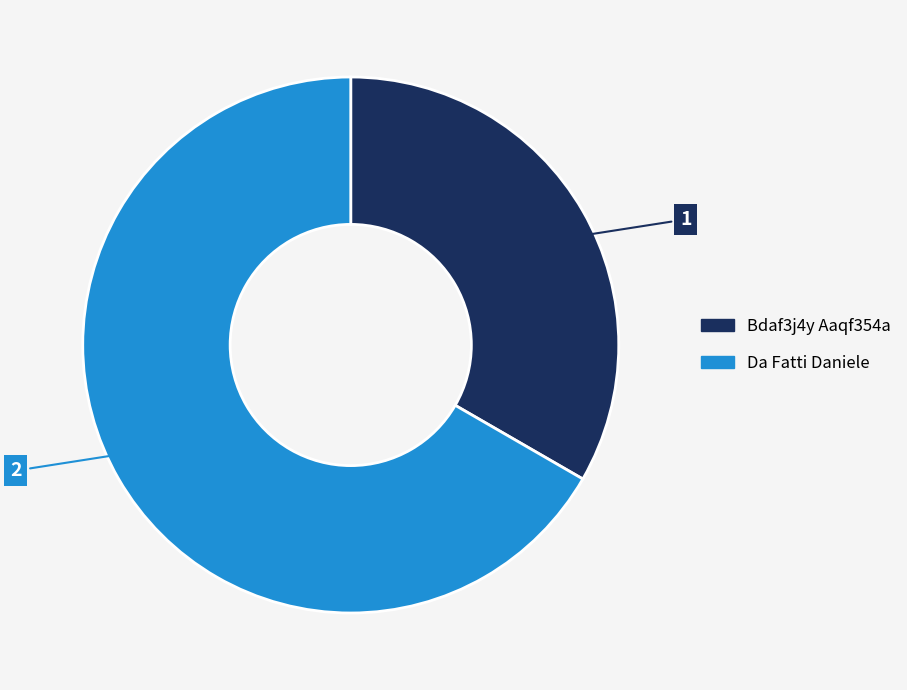

Do Da Fatti Daniele and Bdaf3j4y Aaqf354a together represent more than half of the pie?

Yes